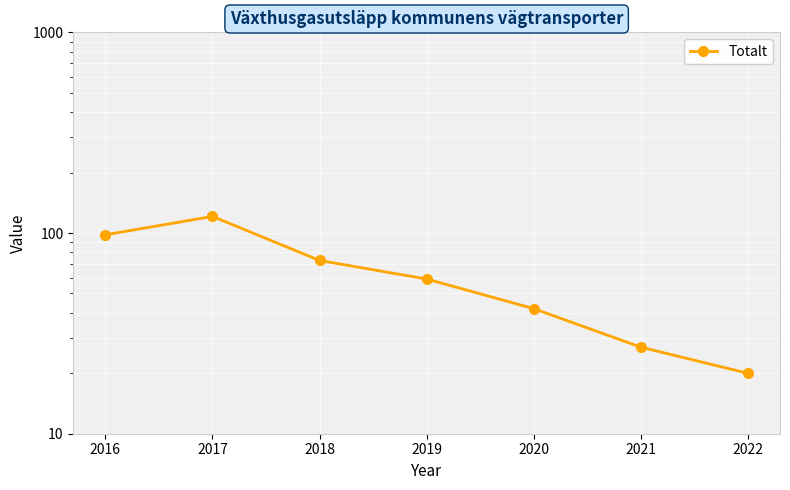

True or false: there are more than 2 points higher than both neighbors.

False